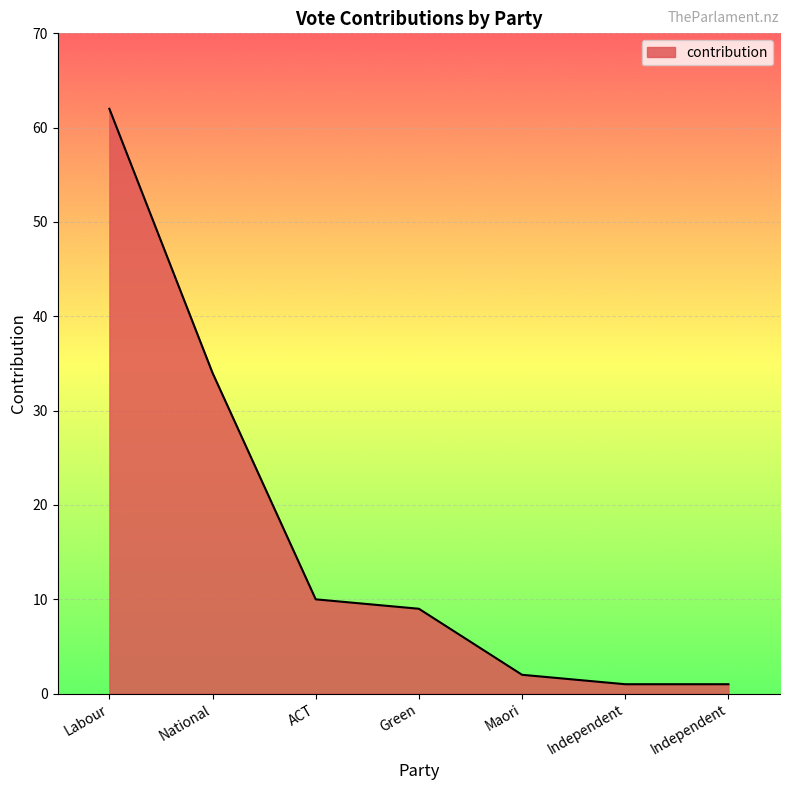

Count the number of categories in the chart.

7